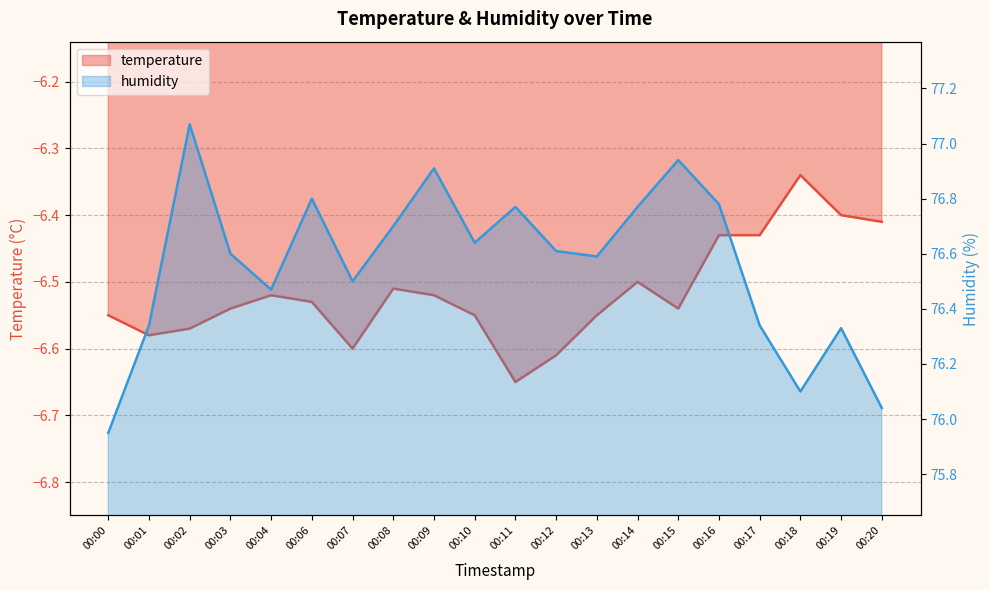

How many interior local valleys does the humidity series have?

5